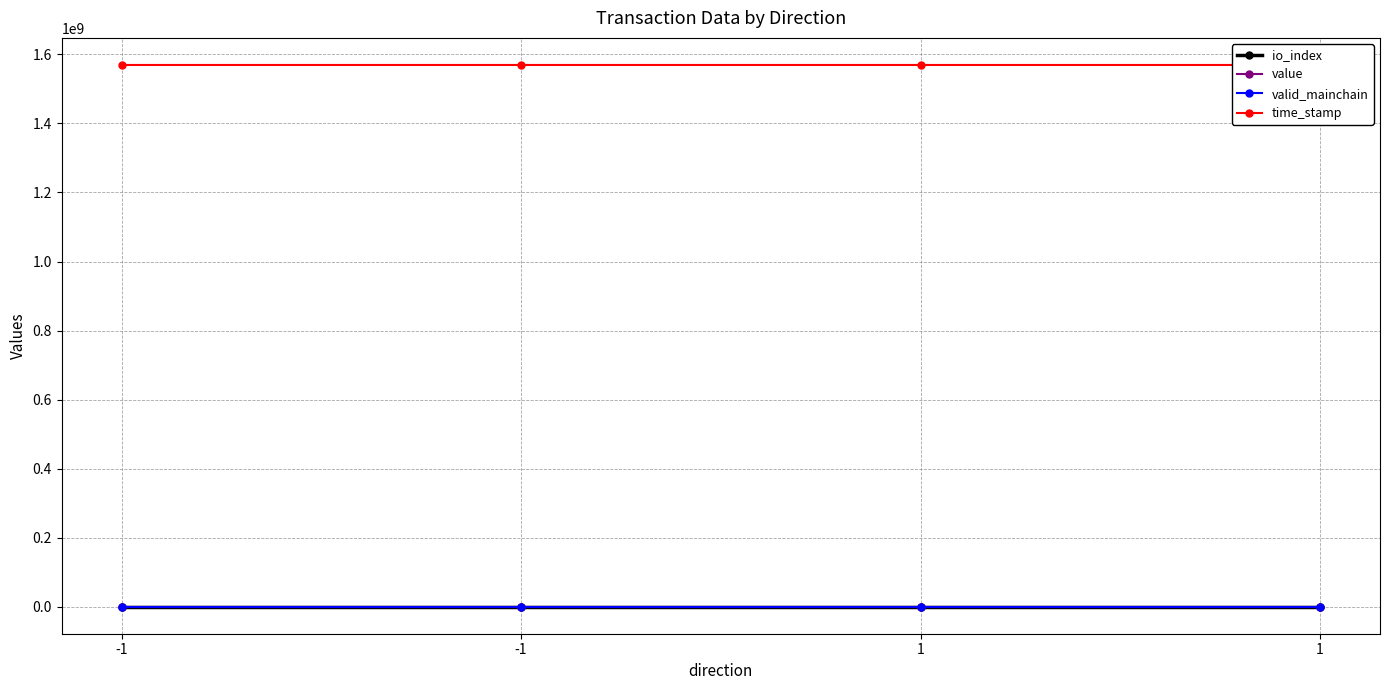

Reading left to right, transcribe all the data shown in this chart.

io_index: 63.0	201.0	2.0	1.0
value: 0.7	0.7	0.7	0.7
valid_mainchain: 1.0	1.0	1.0	1.0
time_stamp: 1569505034.0	1569502399.0	1569500867.0	1569500867.0